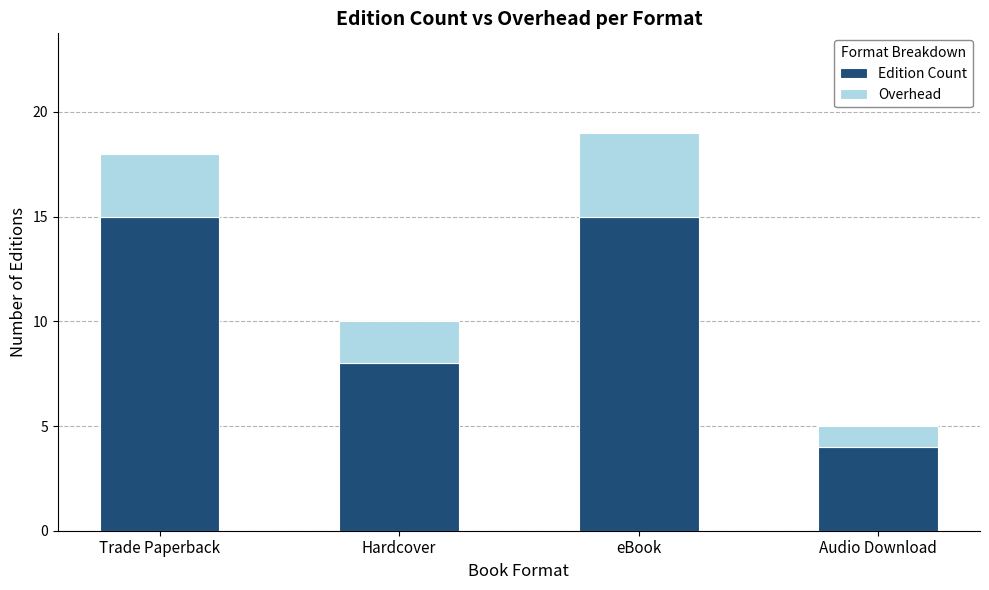

What is the sum of the Edition Count values at Audio Download and Hardcover?

12